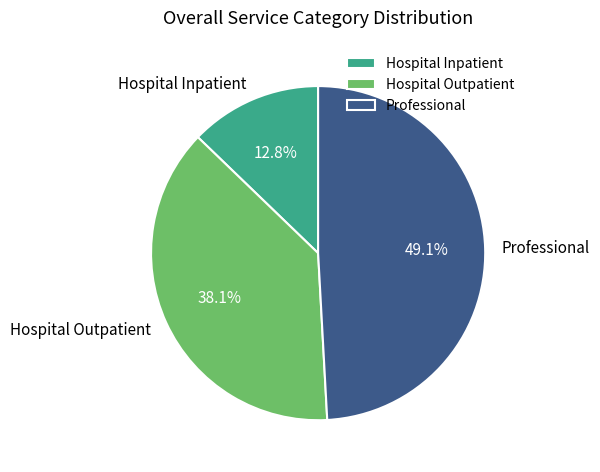

Which slice is the smallest?

Hospital Inpatient